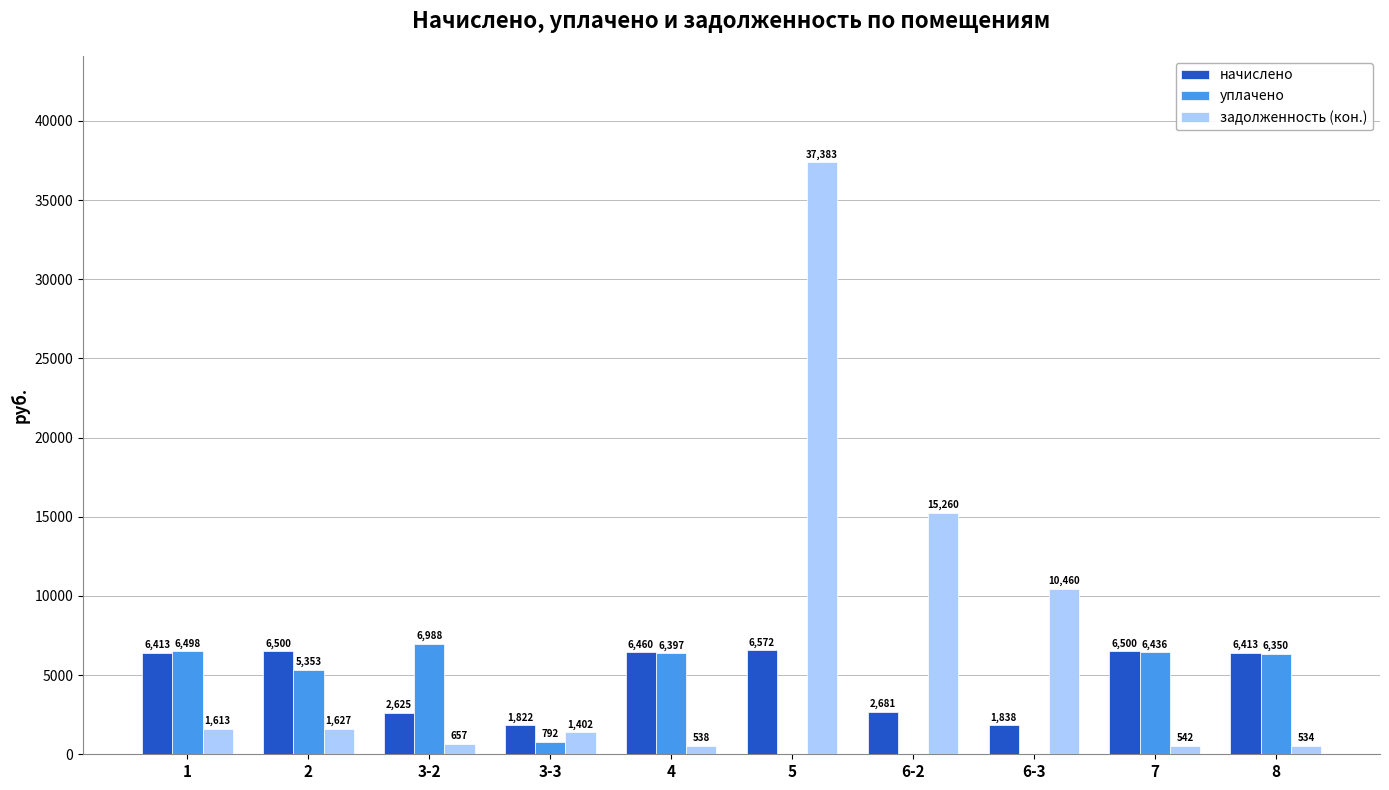

True or false: задолженность (кон.) has a value of 17365.6 at 6-3.

False